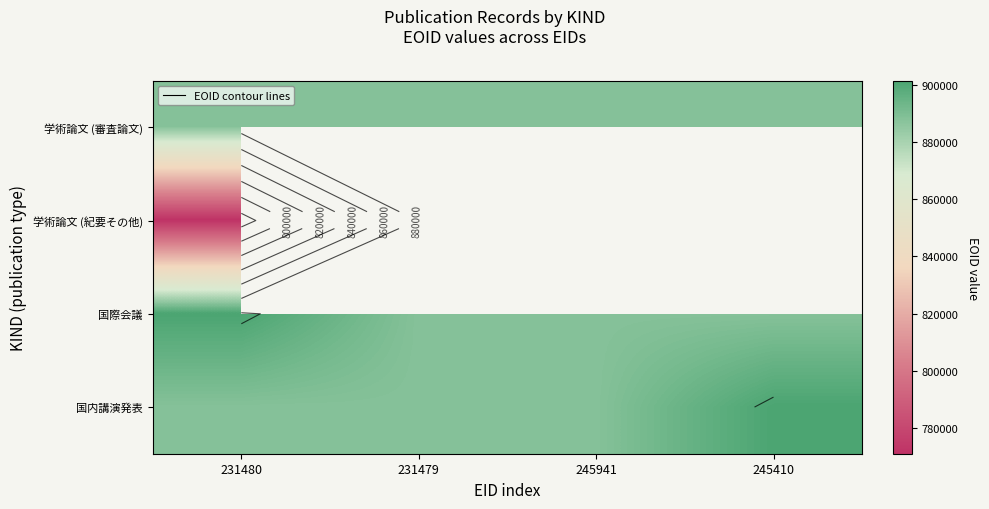

Is it true that 学術論文 (紀要その他) equals 232238.9 at 231480?

False